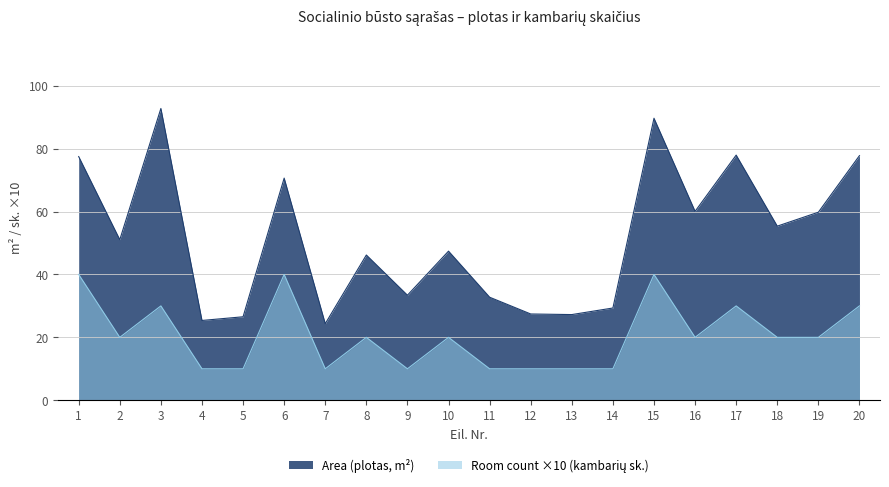

Rank the series at 7 from highest to lowest value.

Area (plotas, m2), Room count (kambarių sk.)